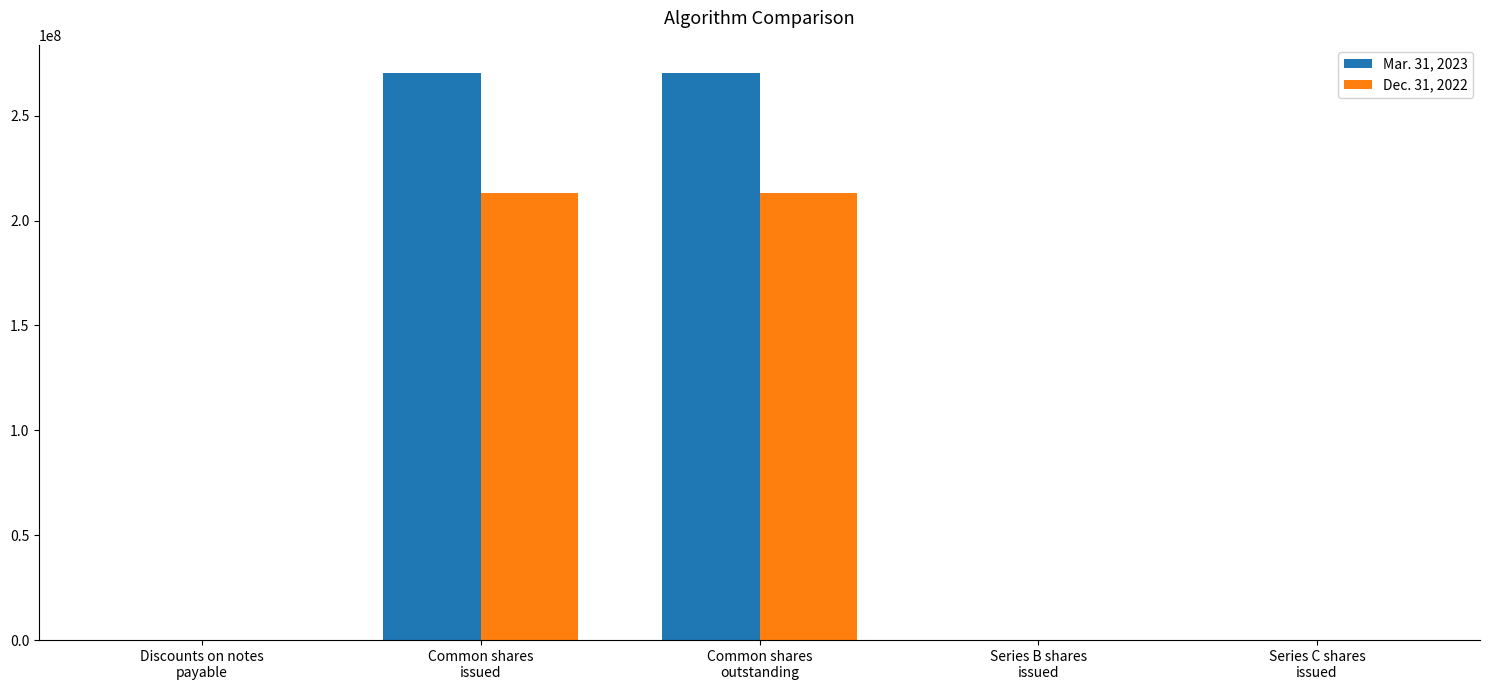

What are all the series names shown in the legend?

Mar. 31, 2023, Dec. 31, 2022